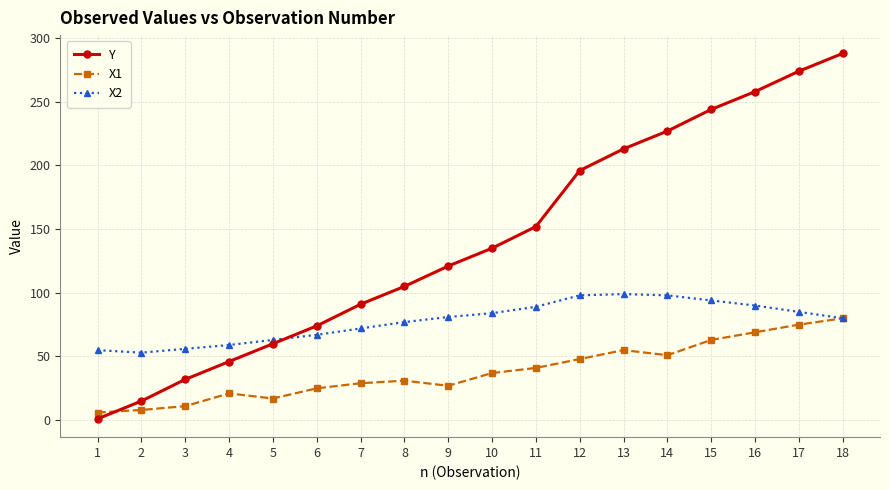

The value of Y at 12 is 196. True or false?

True